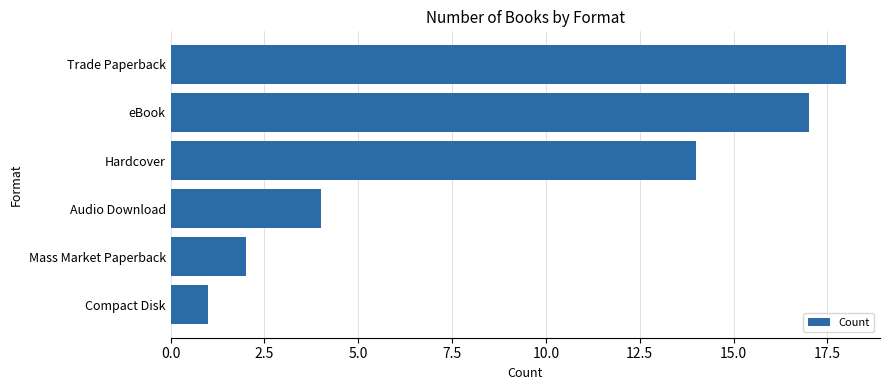

What is the ratio of the value at eBook to the value at Trade Paperback?

0.9